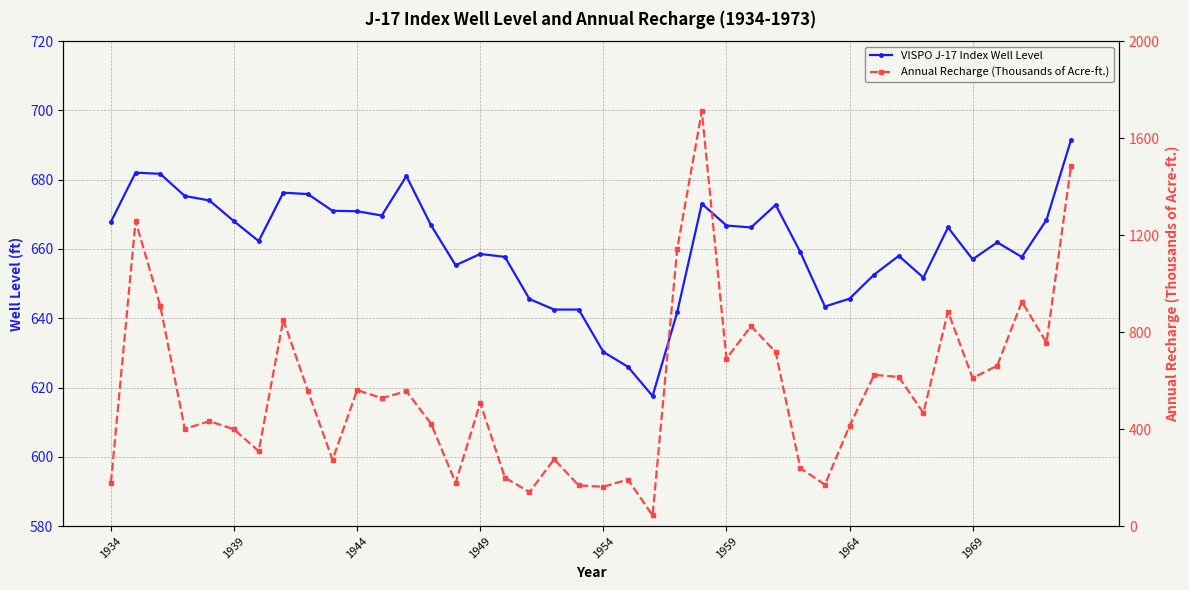

How many lines are shown in the chart?

2